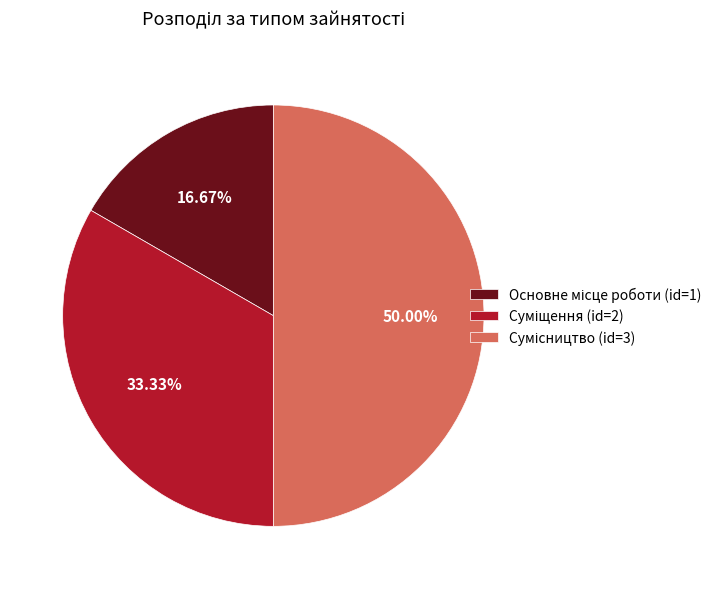

Count the number of slices in the pie.

3